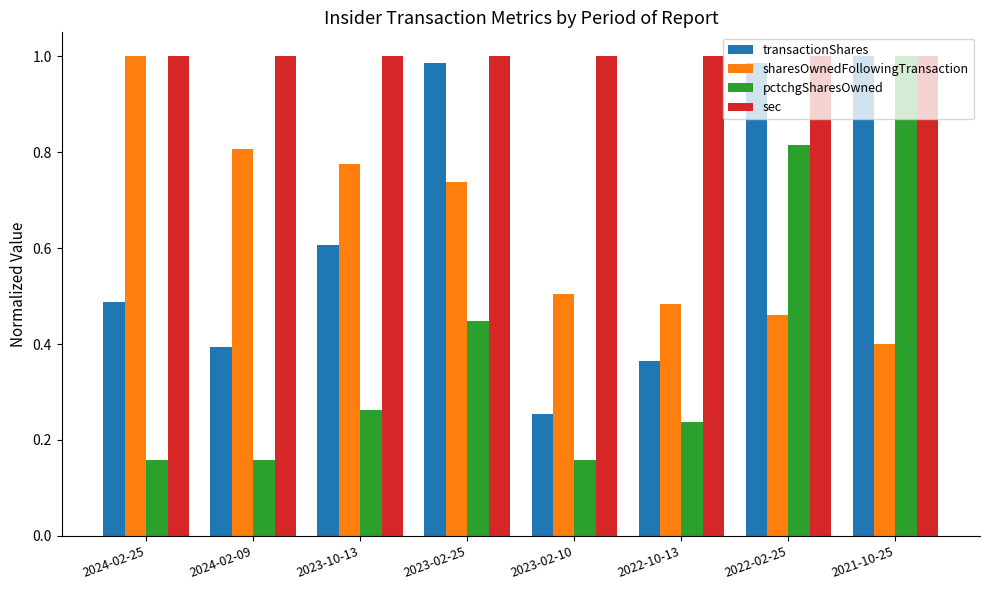

How many sharesOwnedFollowingTransaction values are between 0 and 1?

8